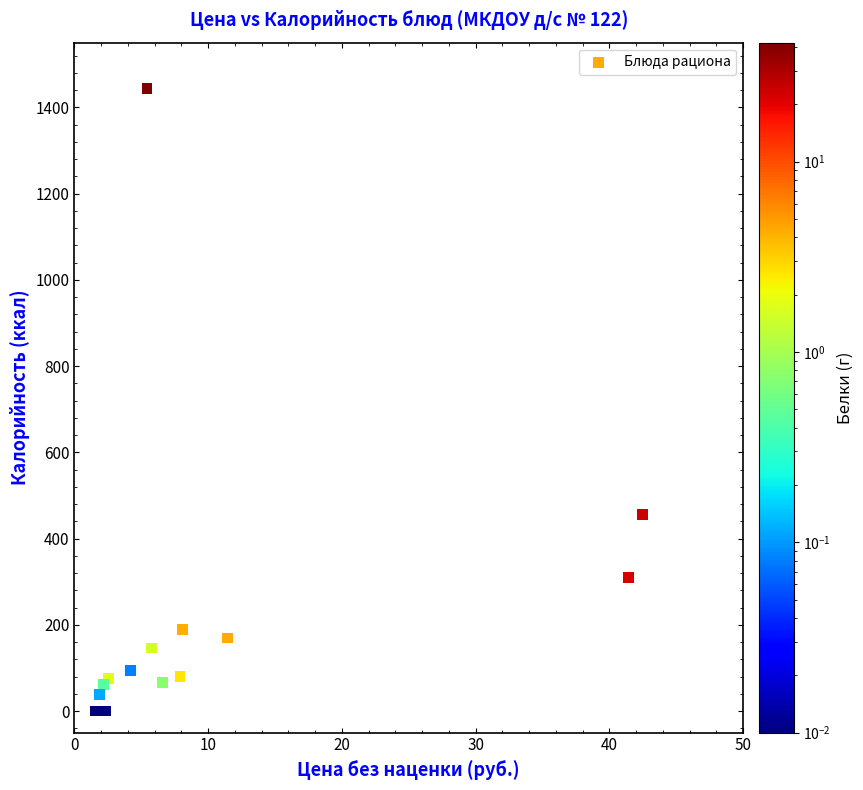

What Y value in the scatter plot is closest to 722?

456.4